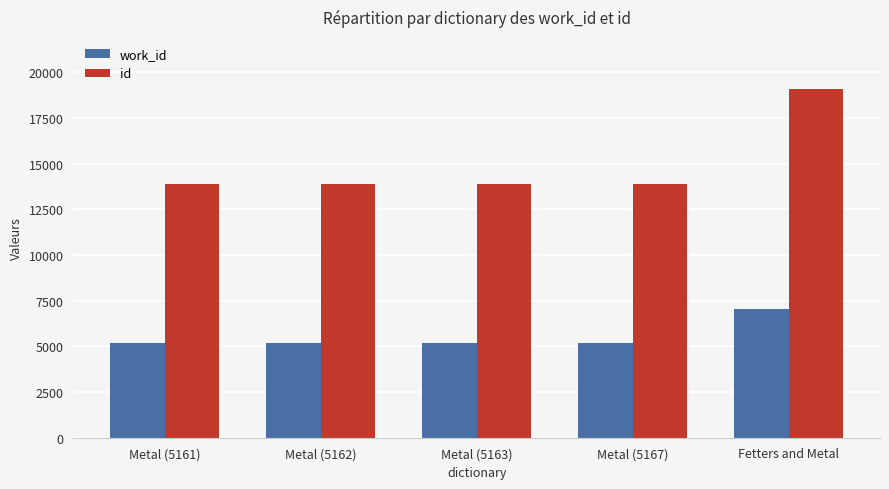

List the series in order of their peak value, lowest first.

work_id, id